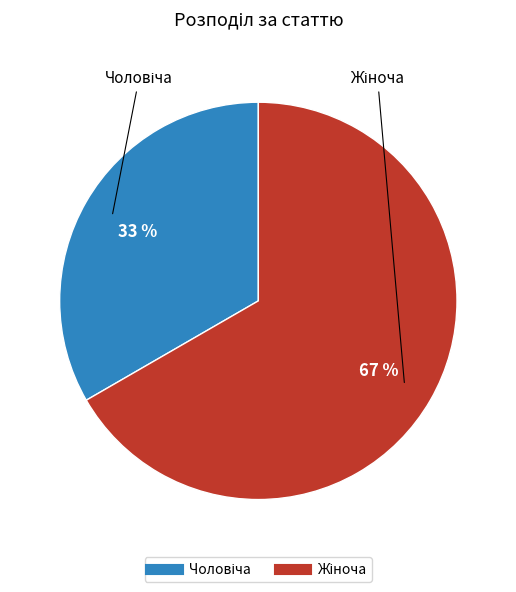

Is there a majority slice in this chart?

Yes